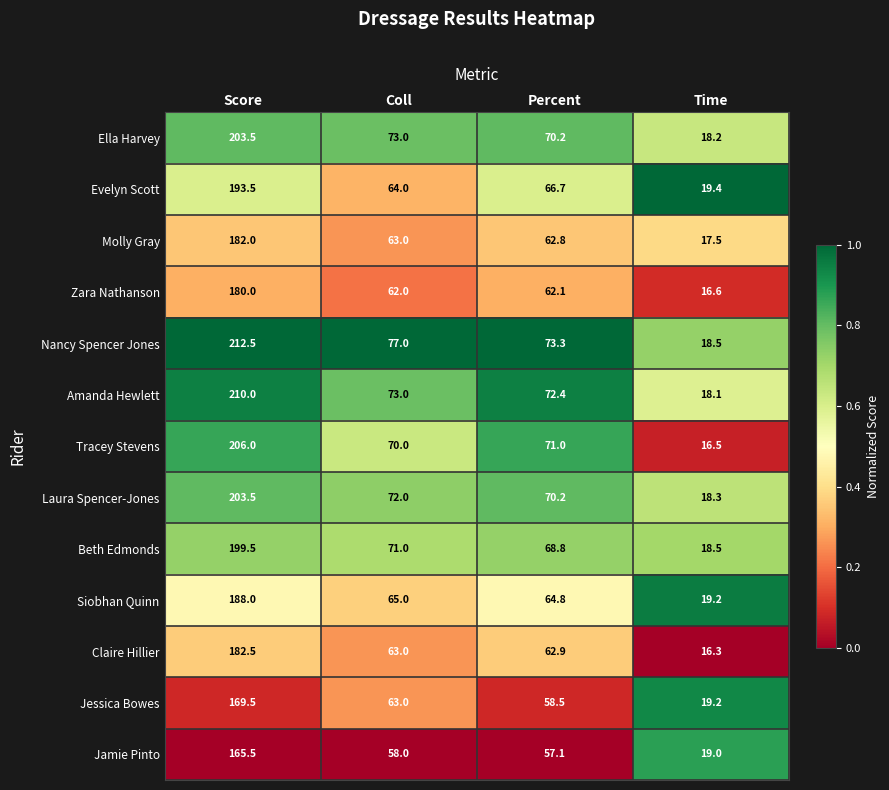

At how many categories does at least one series exceed 40?

3